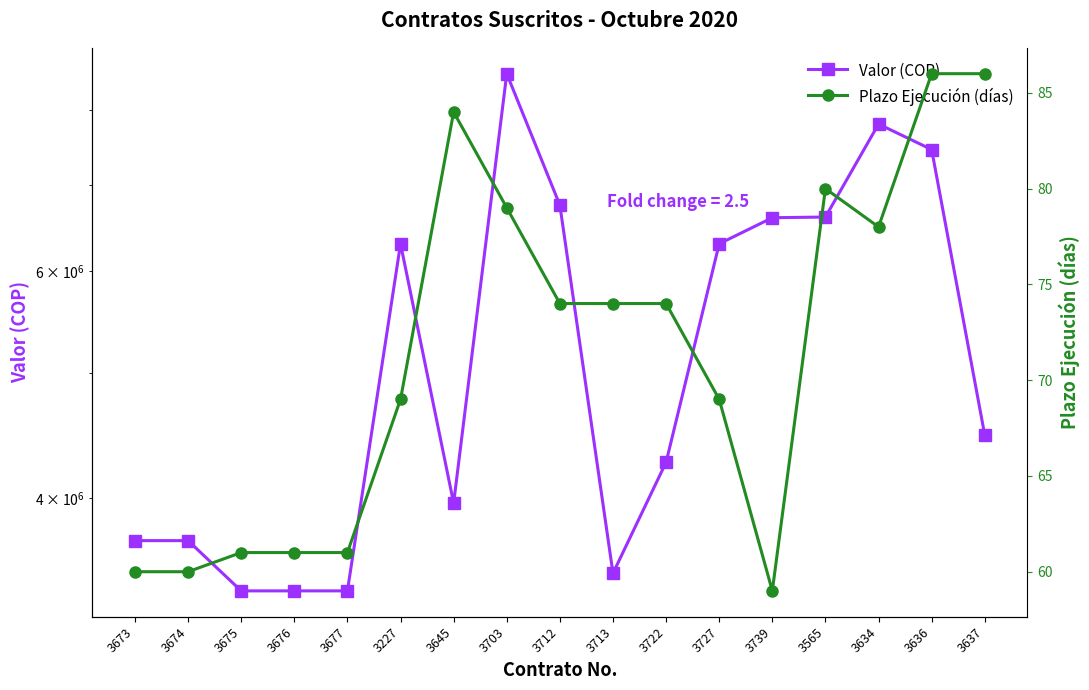

Which series has the largest total across all categories?

Valor (COP)